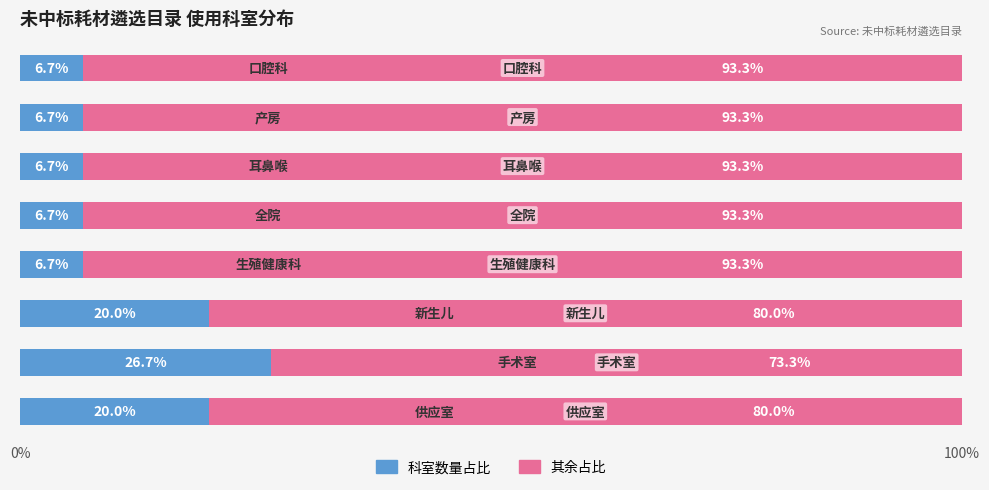

What is the highest value of the 科室数量占比 series?

26.7